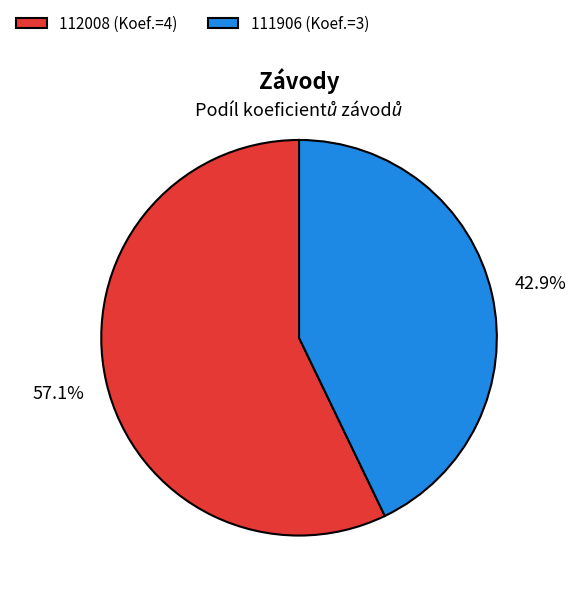

Count the number of slices in the pie.

2